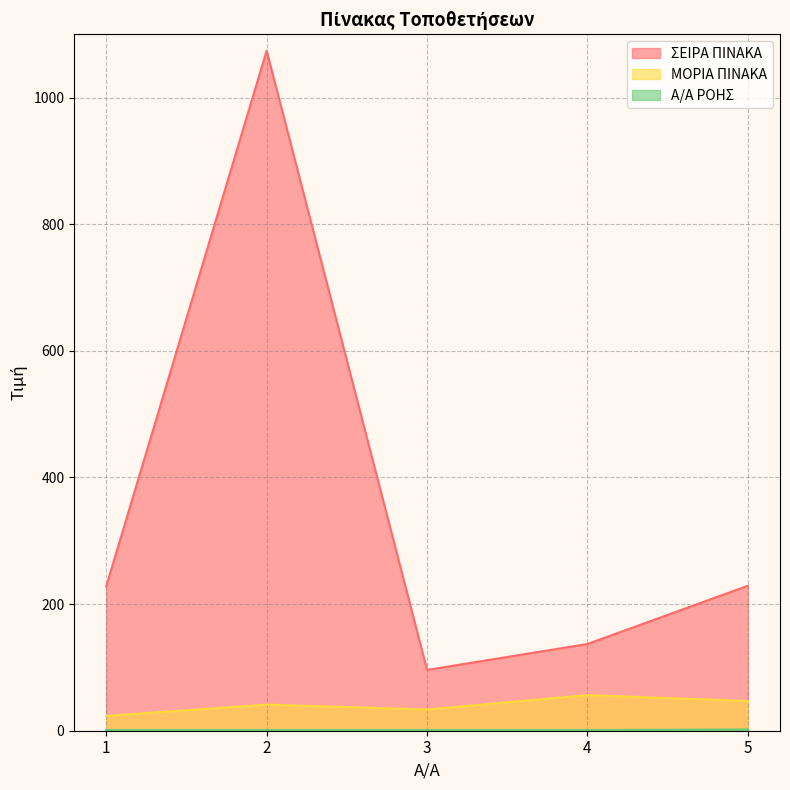

The Α/Α ΡΟΗΣ series shows 1.0 at 3. True or false?

True